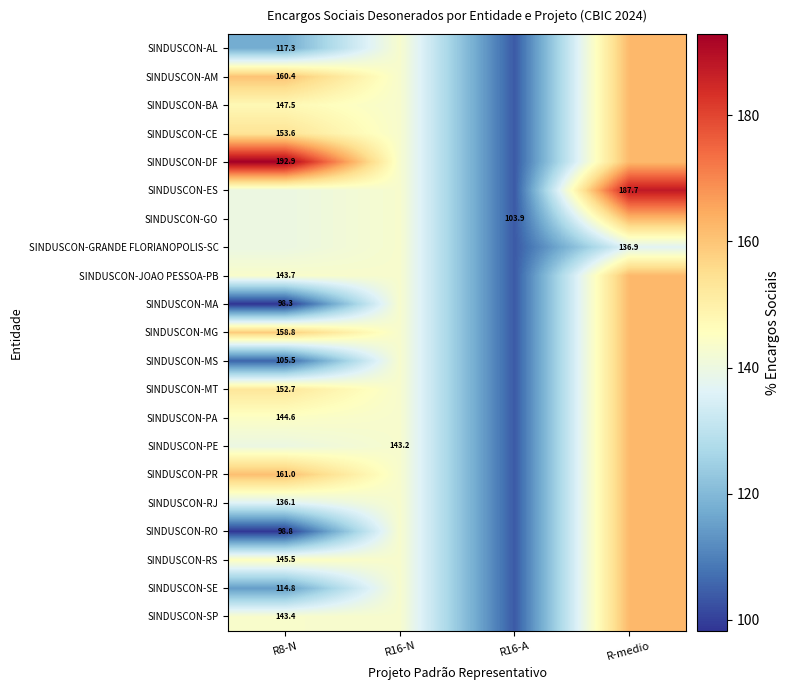

How many values in the SINDUSCON-GRANDE FLORIANOPOLIS-SC series exceed 139?

2